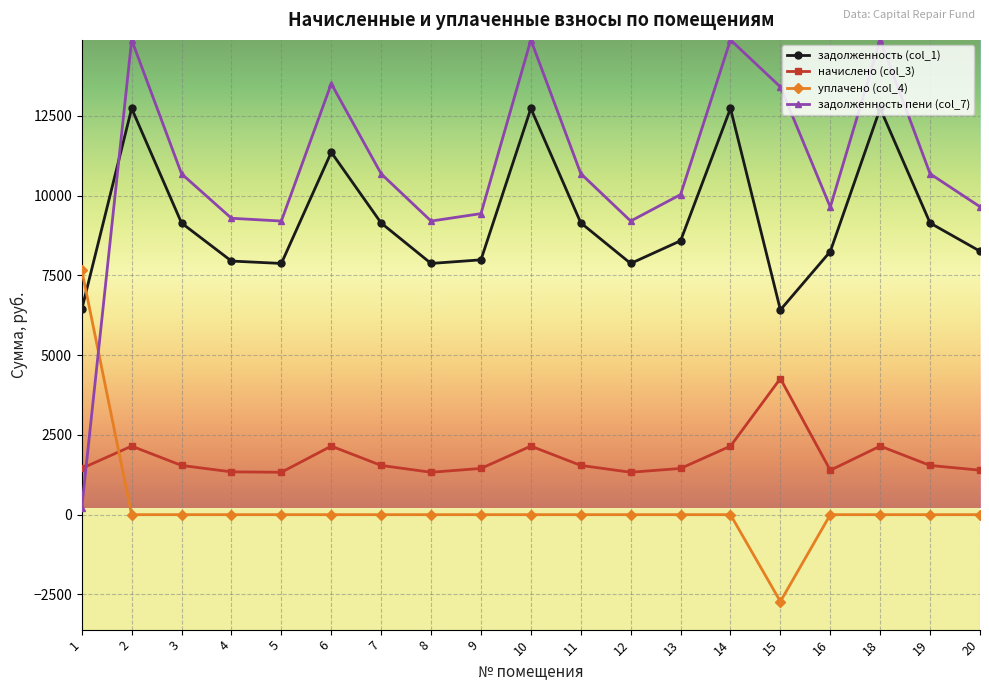

What is the average value of the уплачено (col_4) series?

260.0